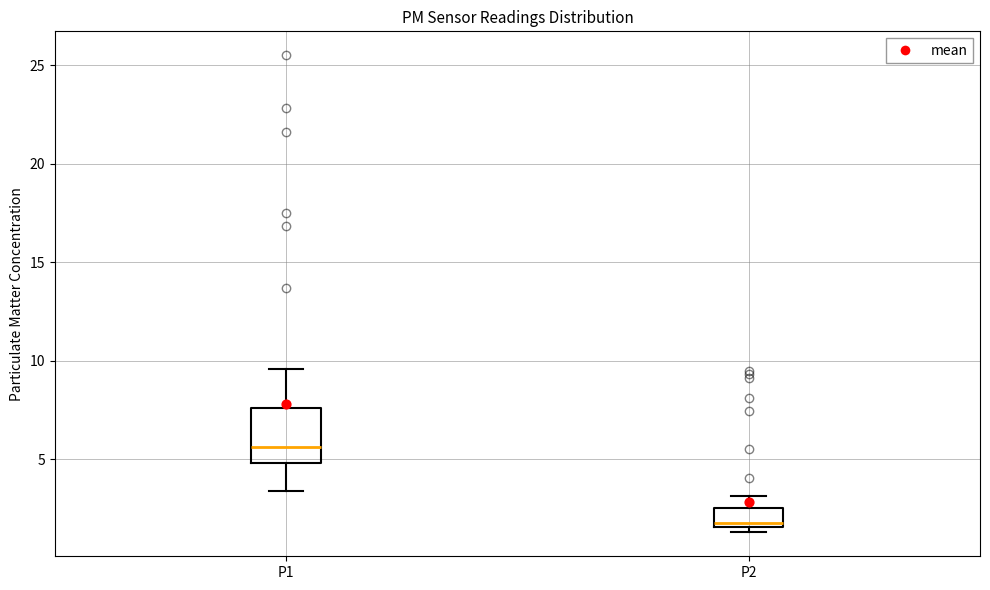

Reading left to right, transcribe this box plot: for each box, give where its median line is, the range the box spans, and where its two whiskers end, as read against the y-axis. The values are not printed on the chart, so give them approximately, as read against the axis.

P1: median 5.5, box 5.0 to 7.5, whiskers 3.5 to 9.5
P2: median 2.0, box 1.5 to 2.5, whiskers 1.5 (just below the box's lower edge) to 3.0